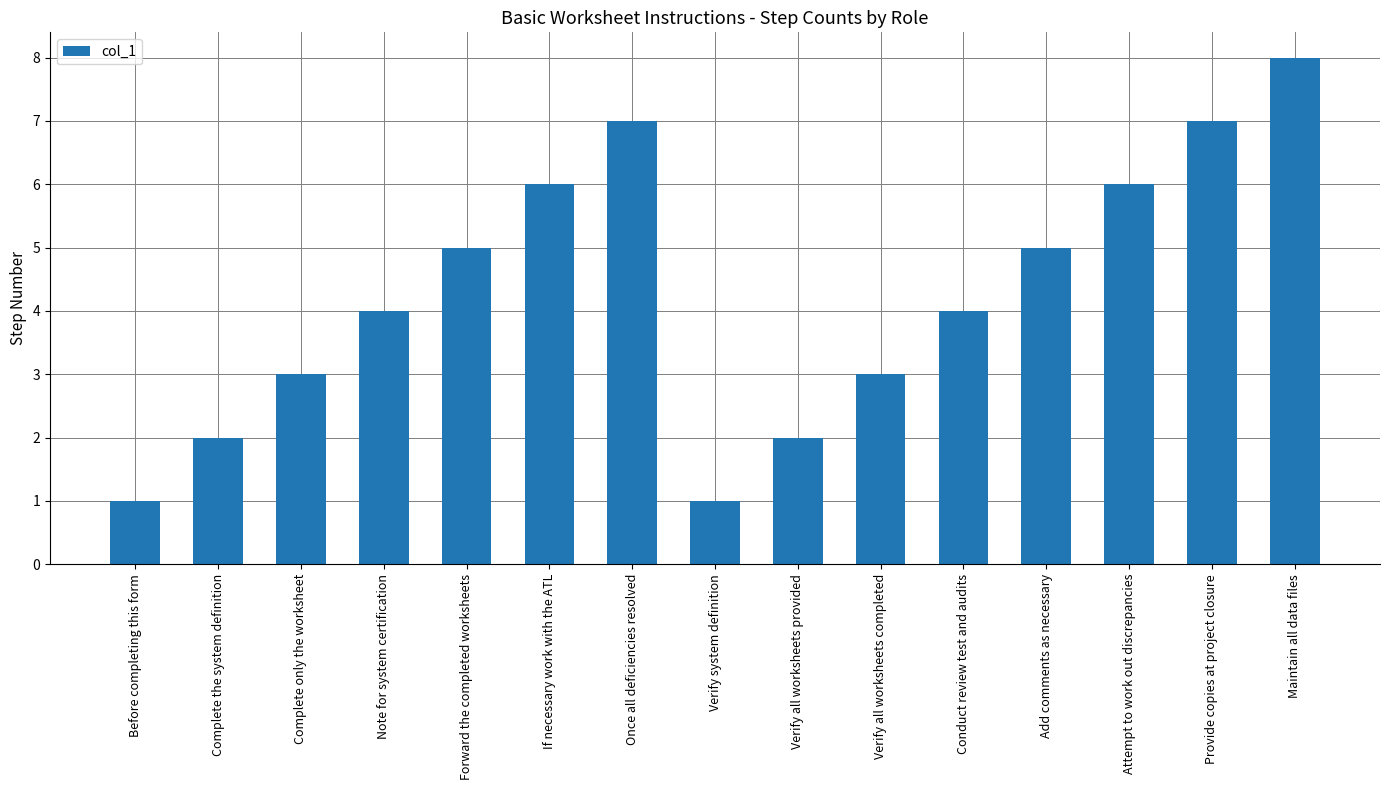

What is the maximum value shown in the chart?

8